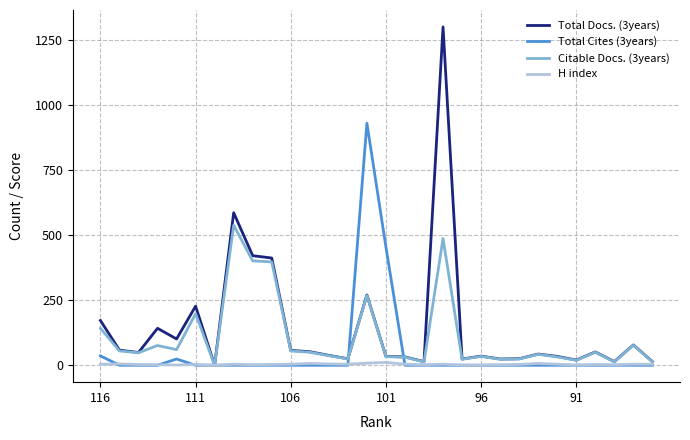

Rank the series by their maximum value, from lowest to highest.

H index, Citable Docs. (3years), Total Cites (3years), Total Docs. (3years)